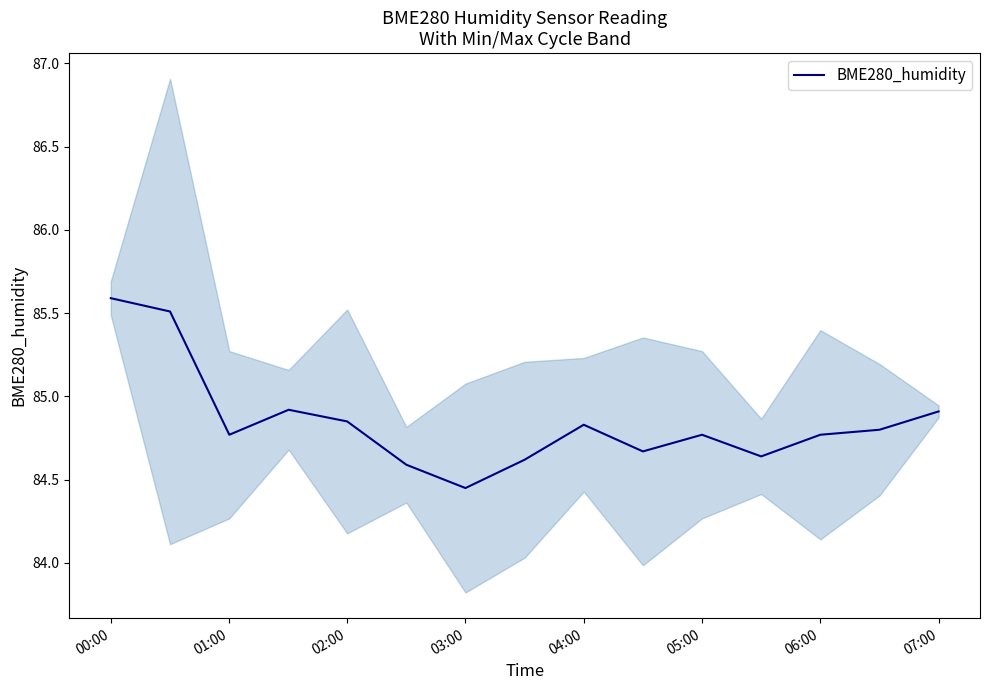

What is the value of the 15th point from the left?

84.9